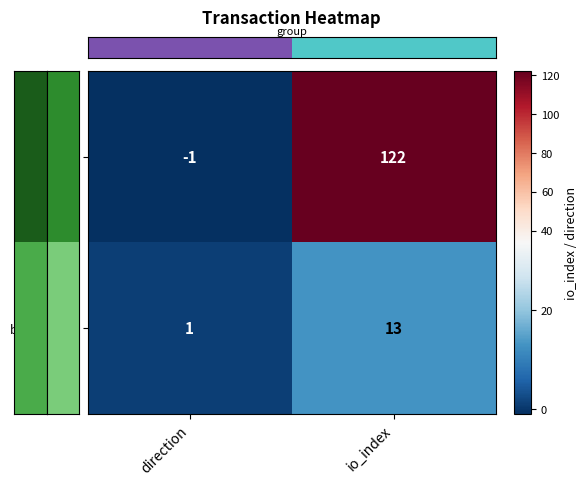

How many negative values does the 800fa6c5... series have?

1